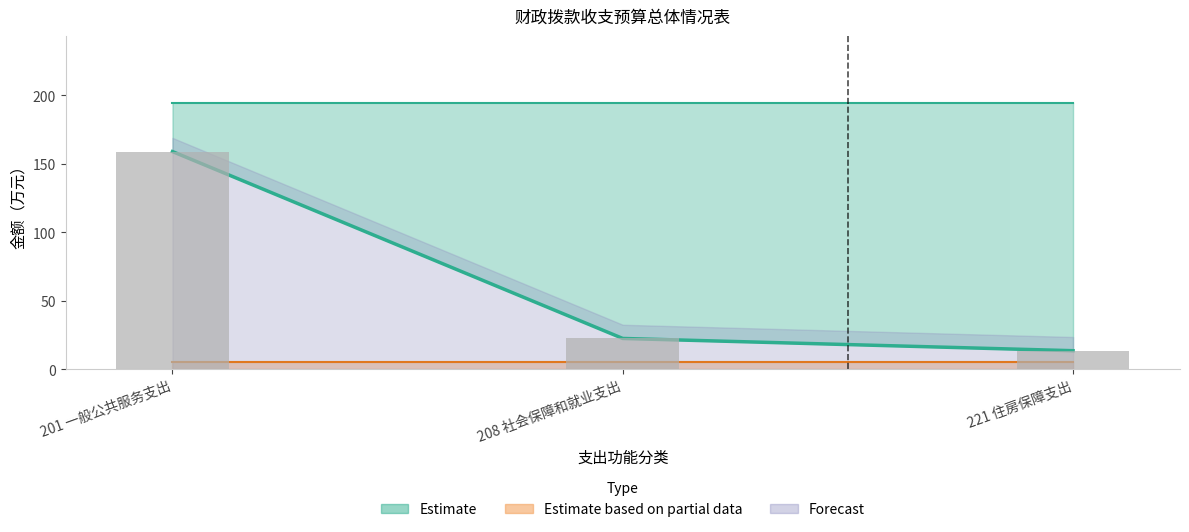

Approximately how many times larger is the value at 201 一般公共服务支出 compared to 221 住房保障支出?

11.8